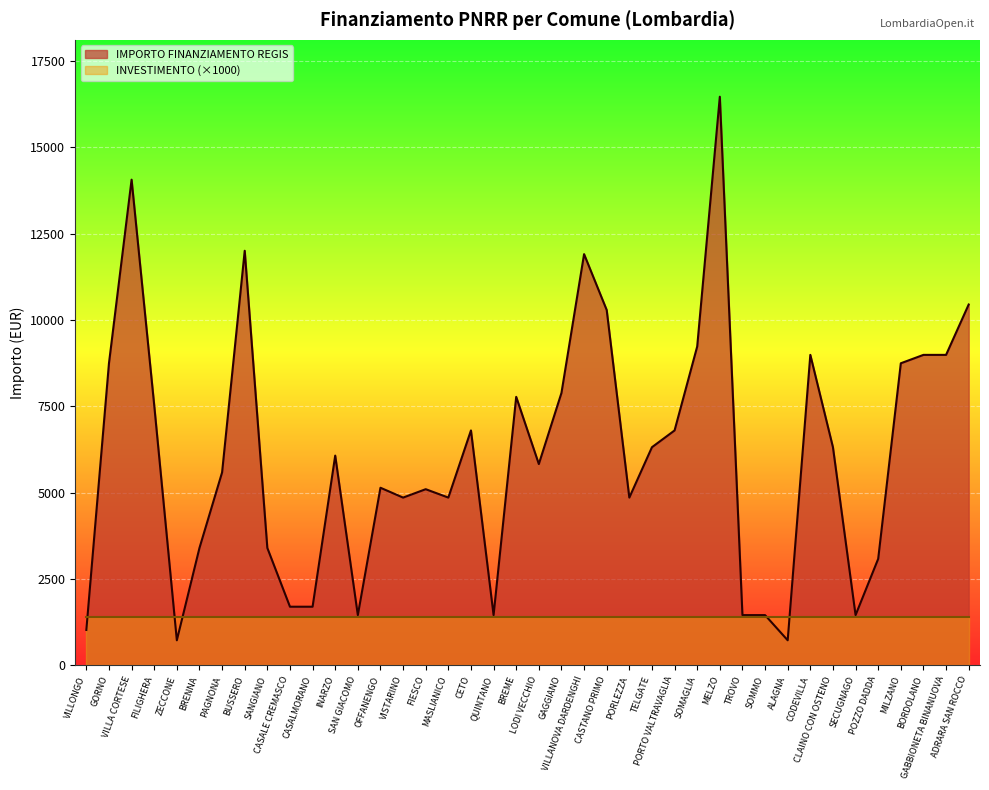

Which category has the lowest value across all series?

ZECCONE